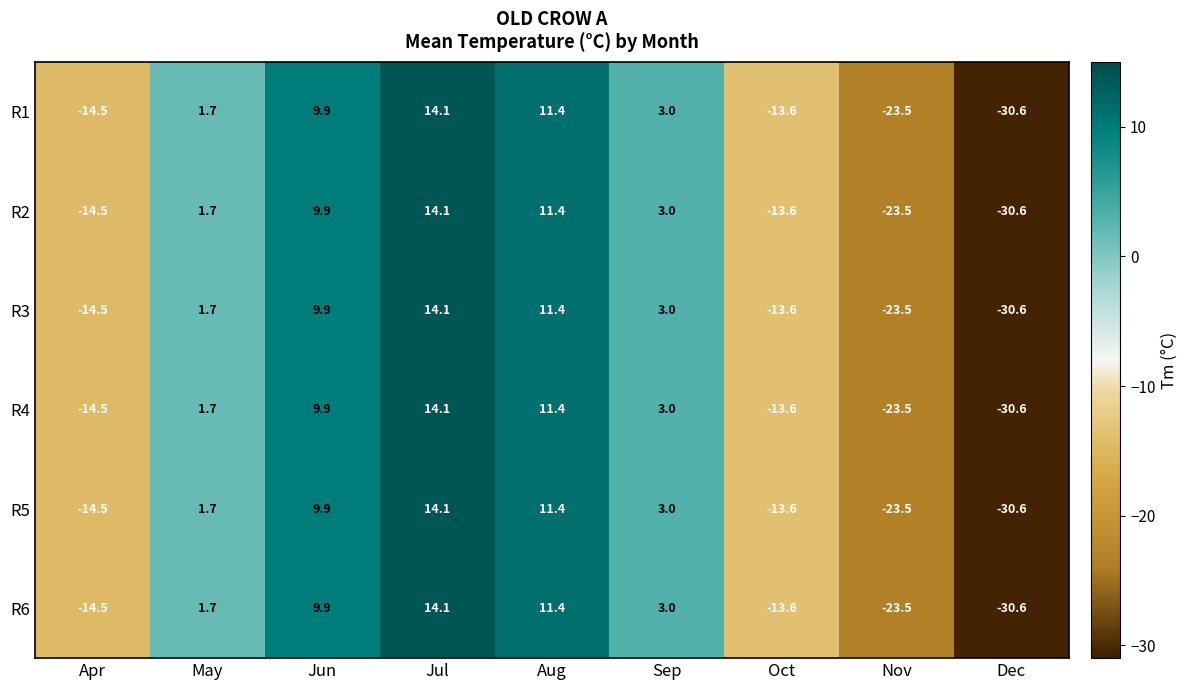

At which label does R4 reach its minimum?

Dec